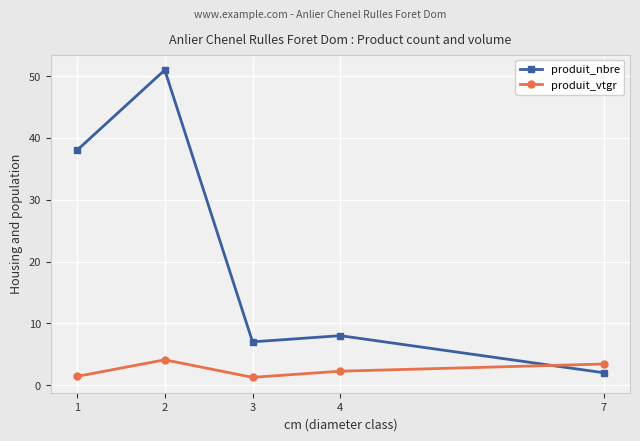

In produit_nbre, how many points are lower than both neighbors (excluding endpoints)?

1